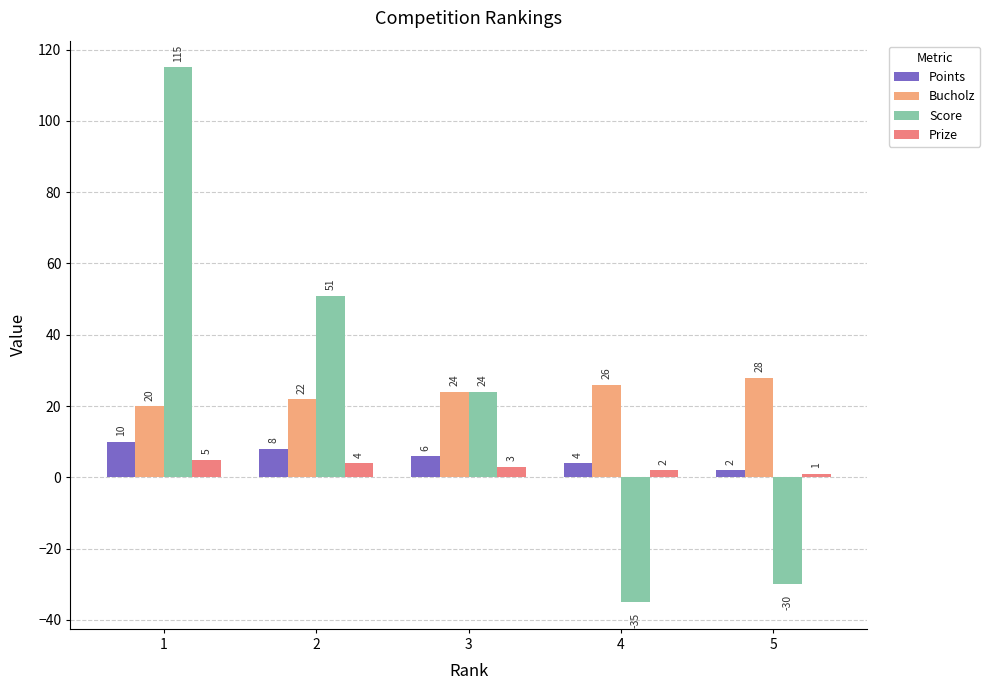

How many series are shown in this chart?

4